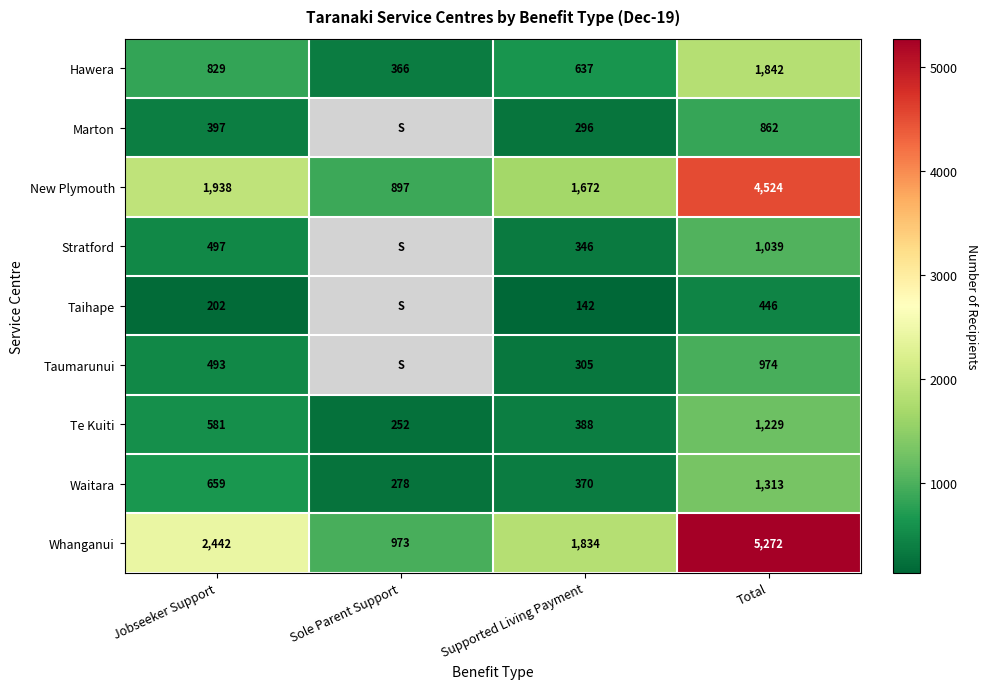

What is the sum of the Waitara values at Total and Sole Parent Support?

1591